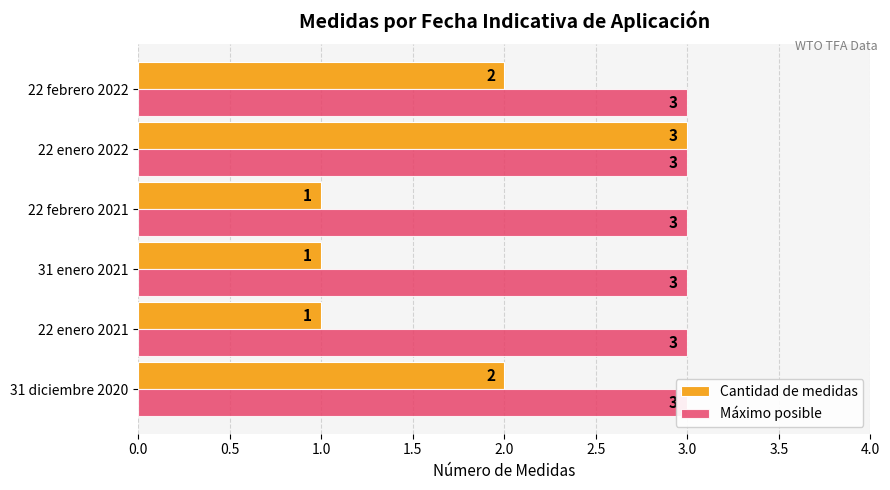

What is the approximate value of Cantidad de medidas at 22 febrero 2021?

1.0